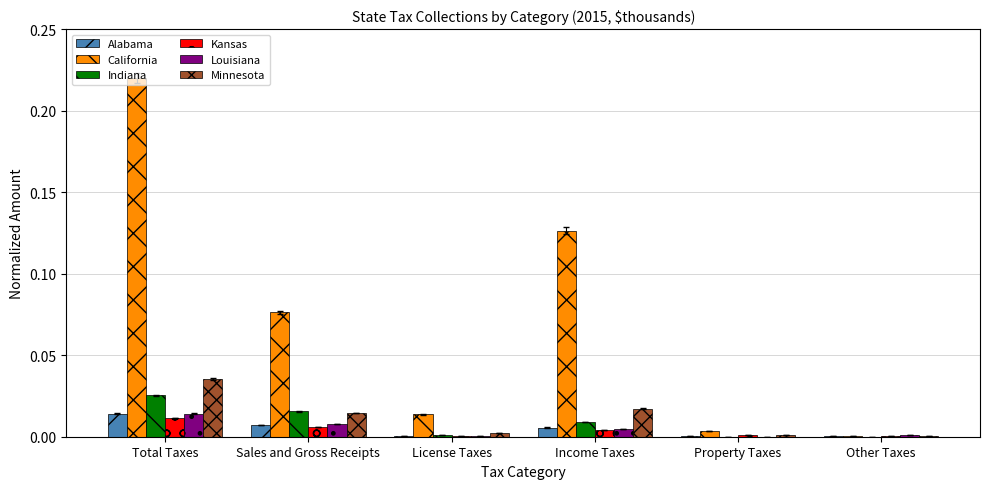

Which series has the largest total across all categories?

California